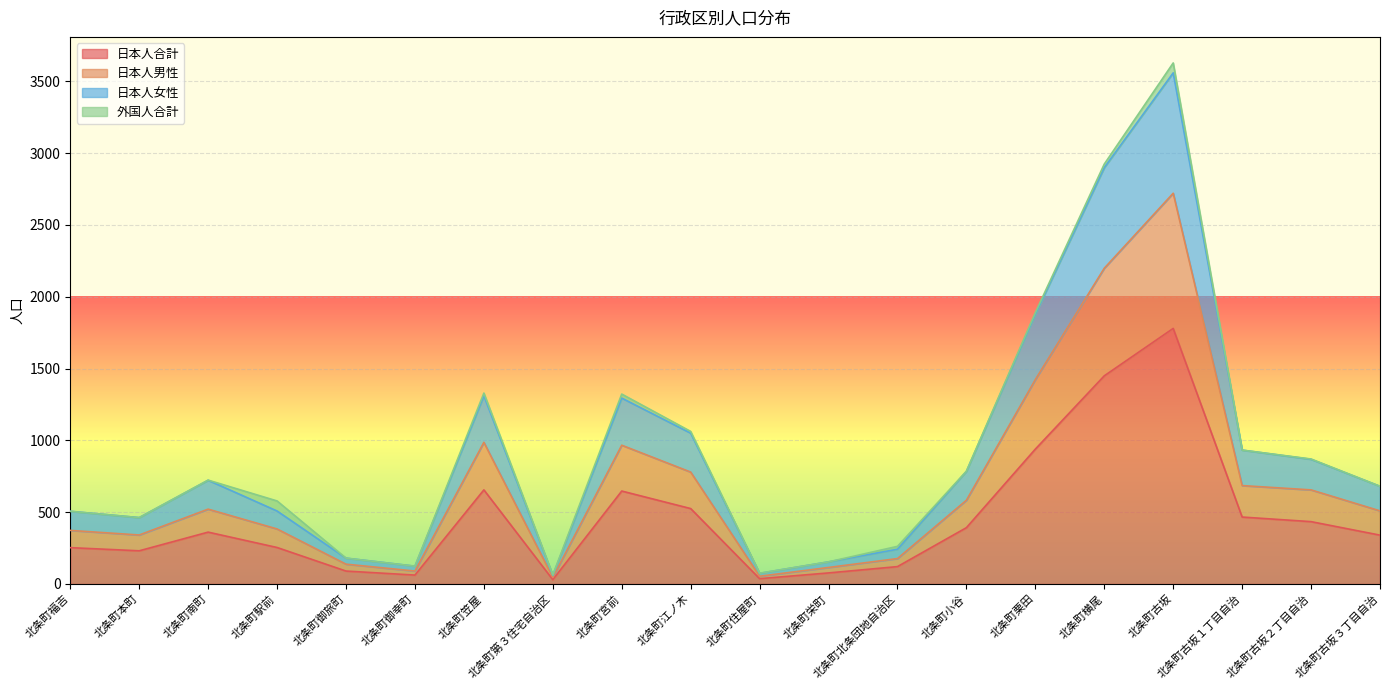

What position from the right is 北条町笠屋?

14